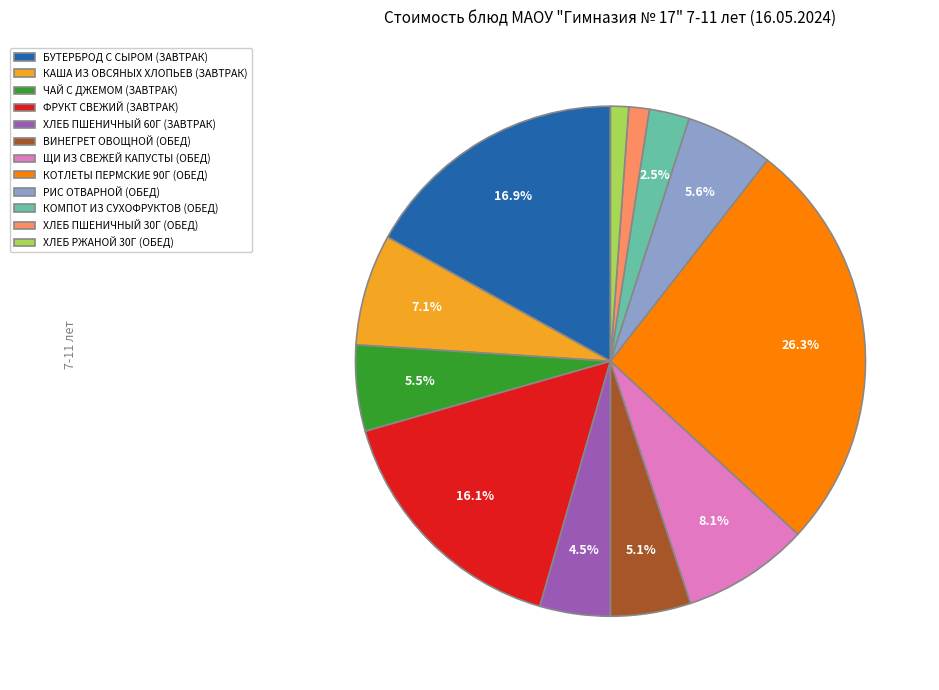

Which category has the biggest portion of the pie?

КОТЛЕТЫ ПЕРМСКИЕ 90Г (ОБЕД)